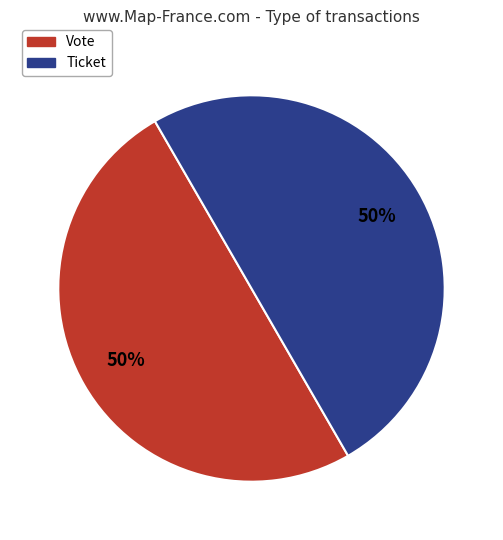

Do Vote and Ticket together represent more than half of the pie?

Yes